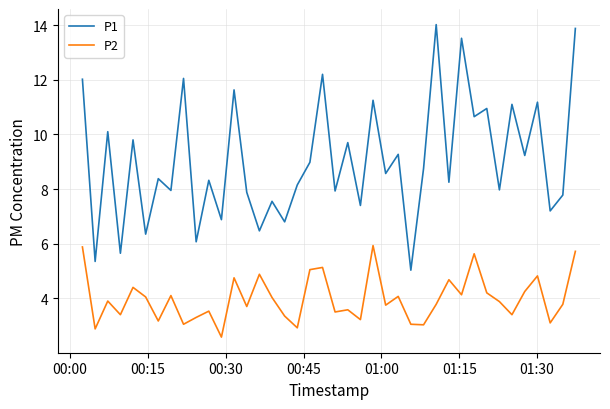

What is the greatest value displayed?

14.0